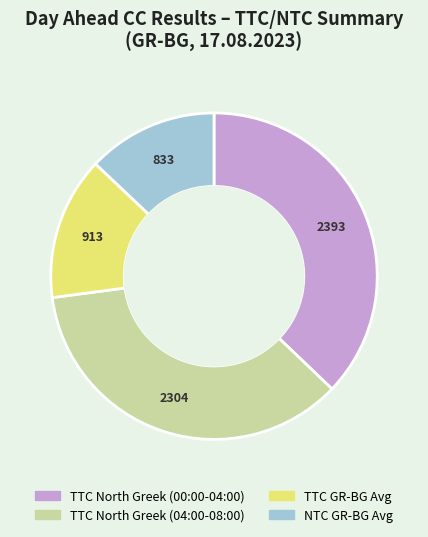

What is the ratio of the value at NTC GR-BG Avg to the value at TTC North Greek (04:00-08:00)?

0.4